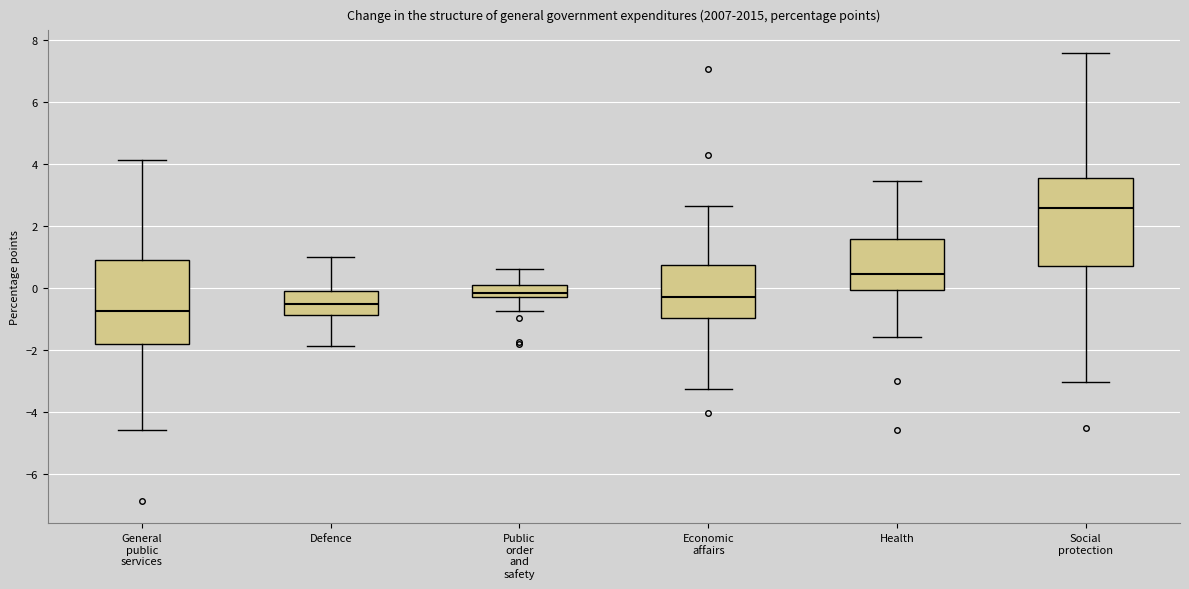

Which box has the highest median line?

Social protection